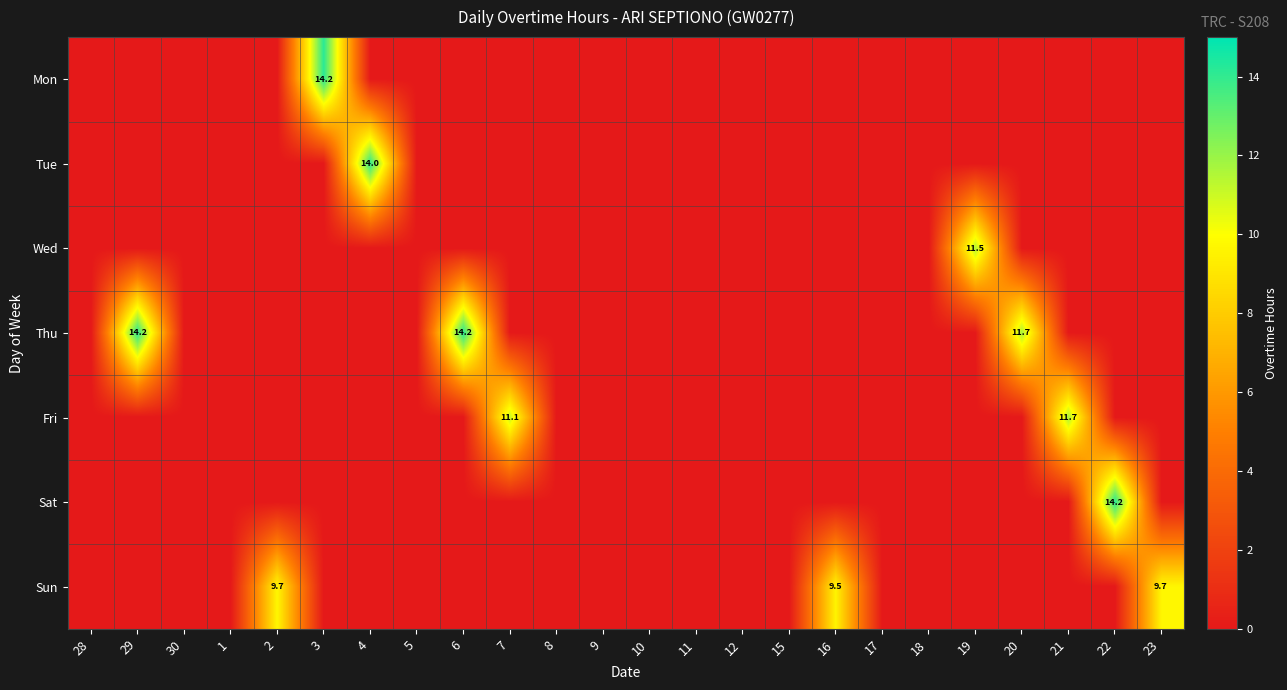

How many values in Fri are above zero?

2